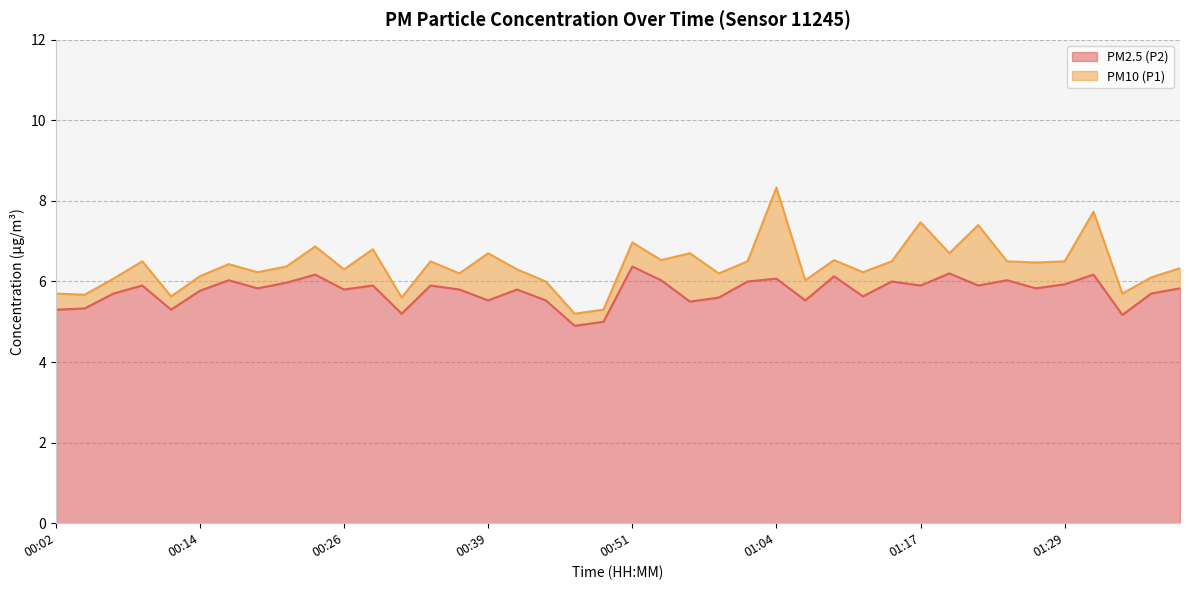

True or false: PM2.5 (P2) has a value of 6.2 at 01:19.

True